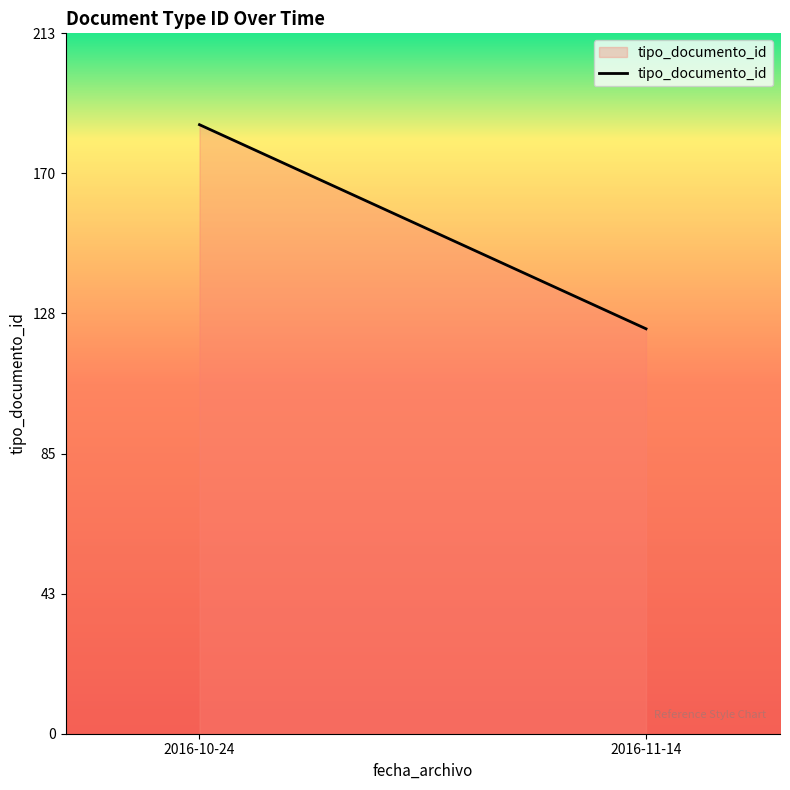

True or false: the data shows 95 at 2016-10-24.

False